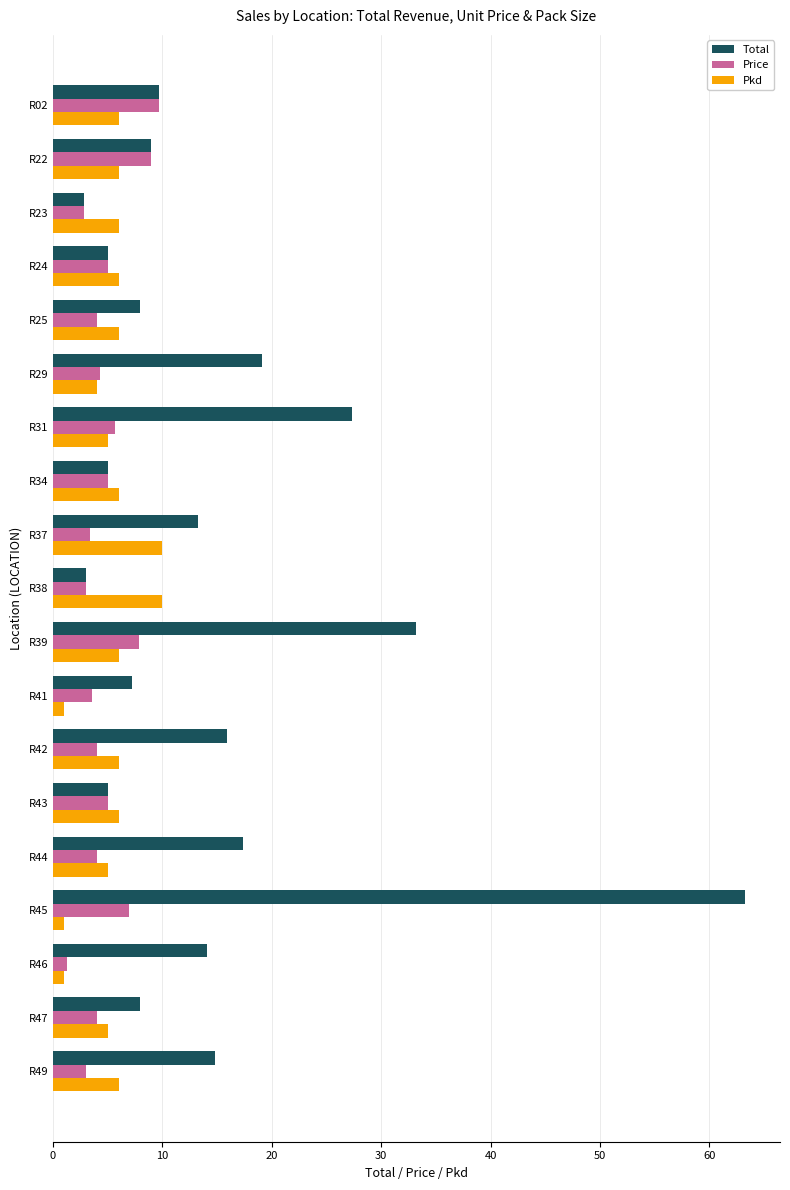

Which series has the widest spread of values?

Total